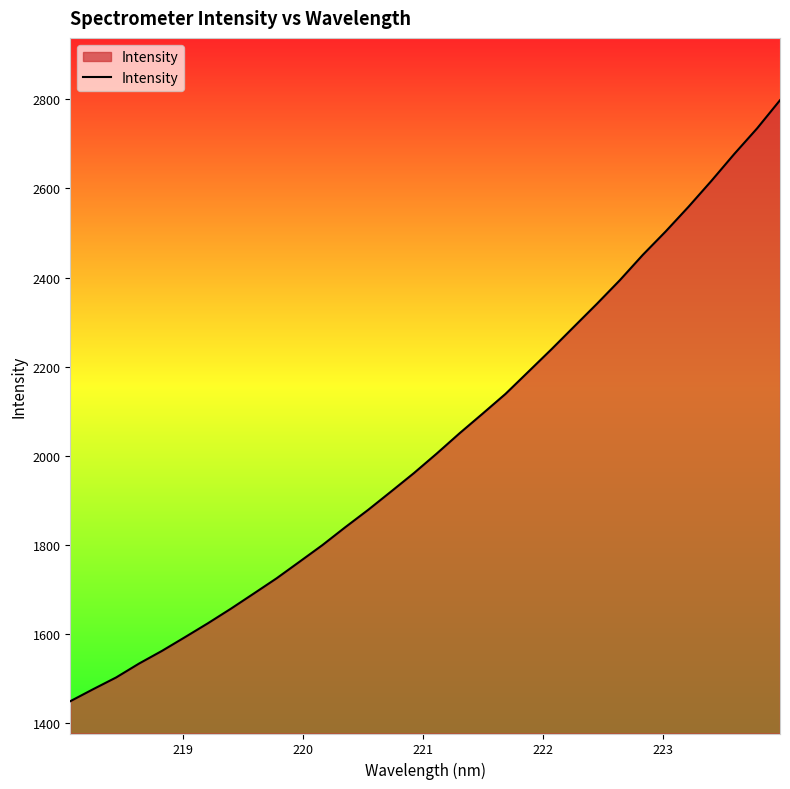

What is the difference between the maximum and minimum values?

1348.8